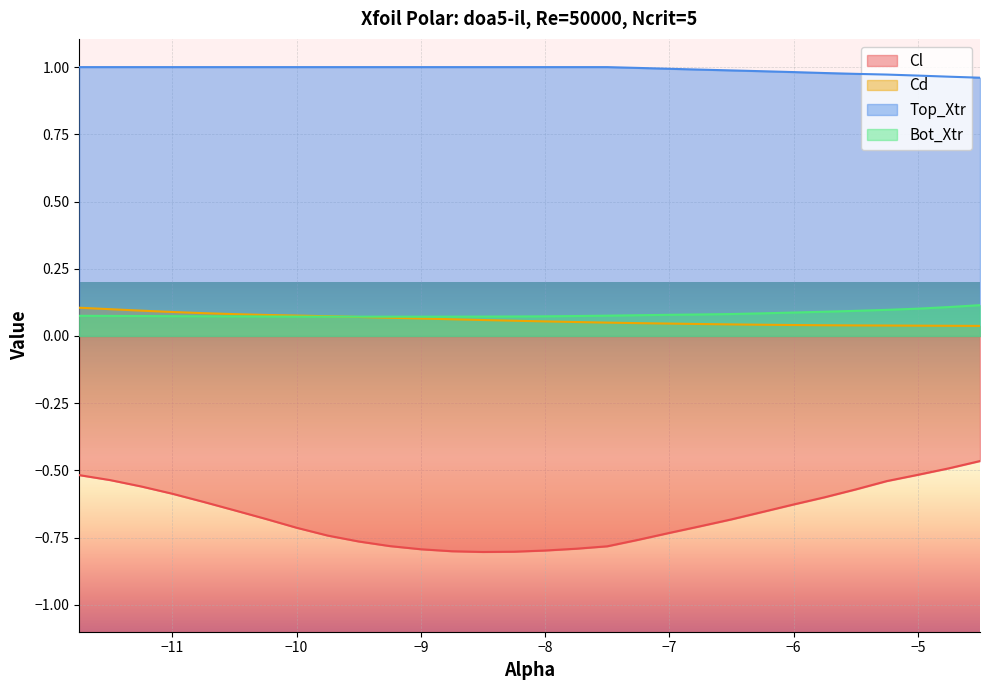

Is it true that Cl equals -1.1 at −7?

False